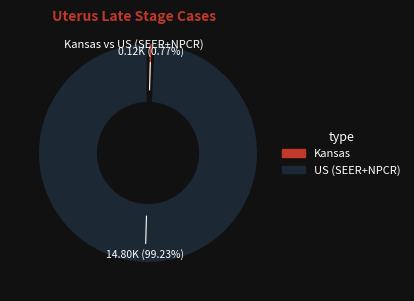

Which slice is the smallest?

Kansas